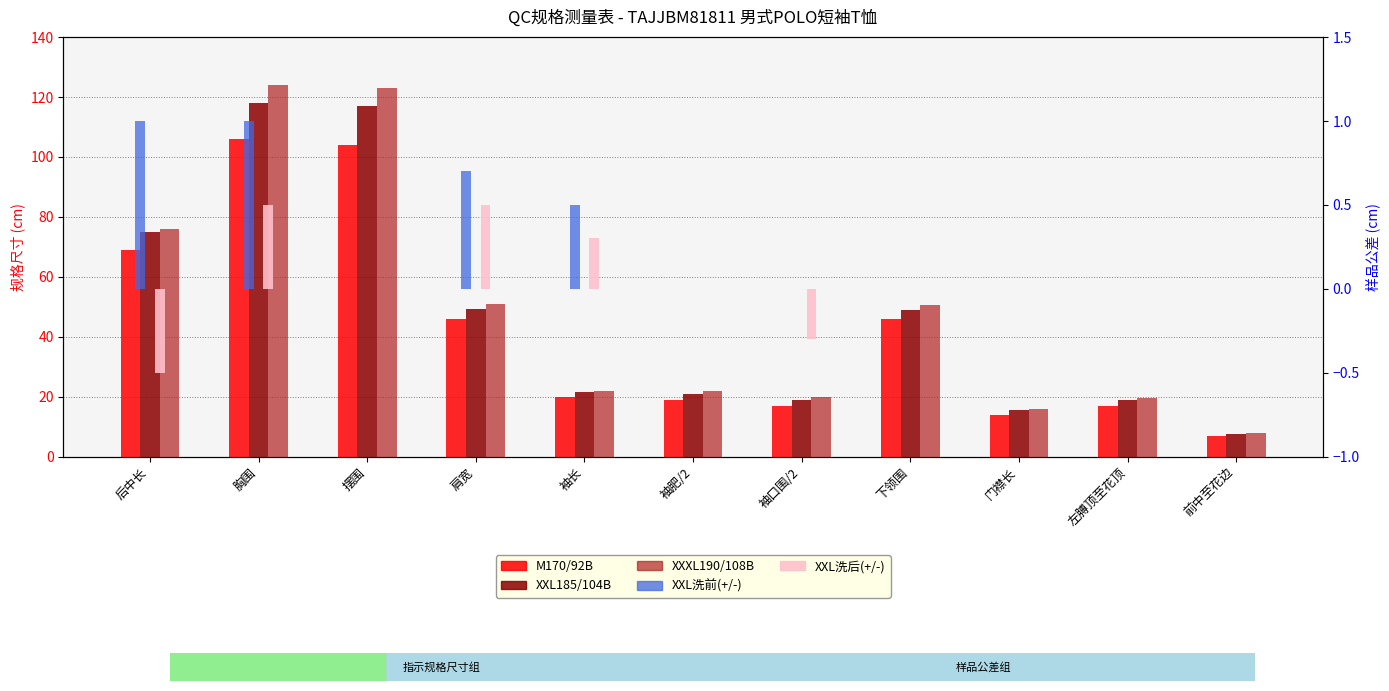

Count the XXL洗后(+/-) values in the range 0 to 1.

9